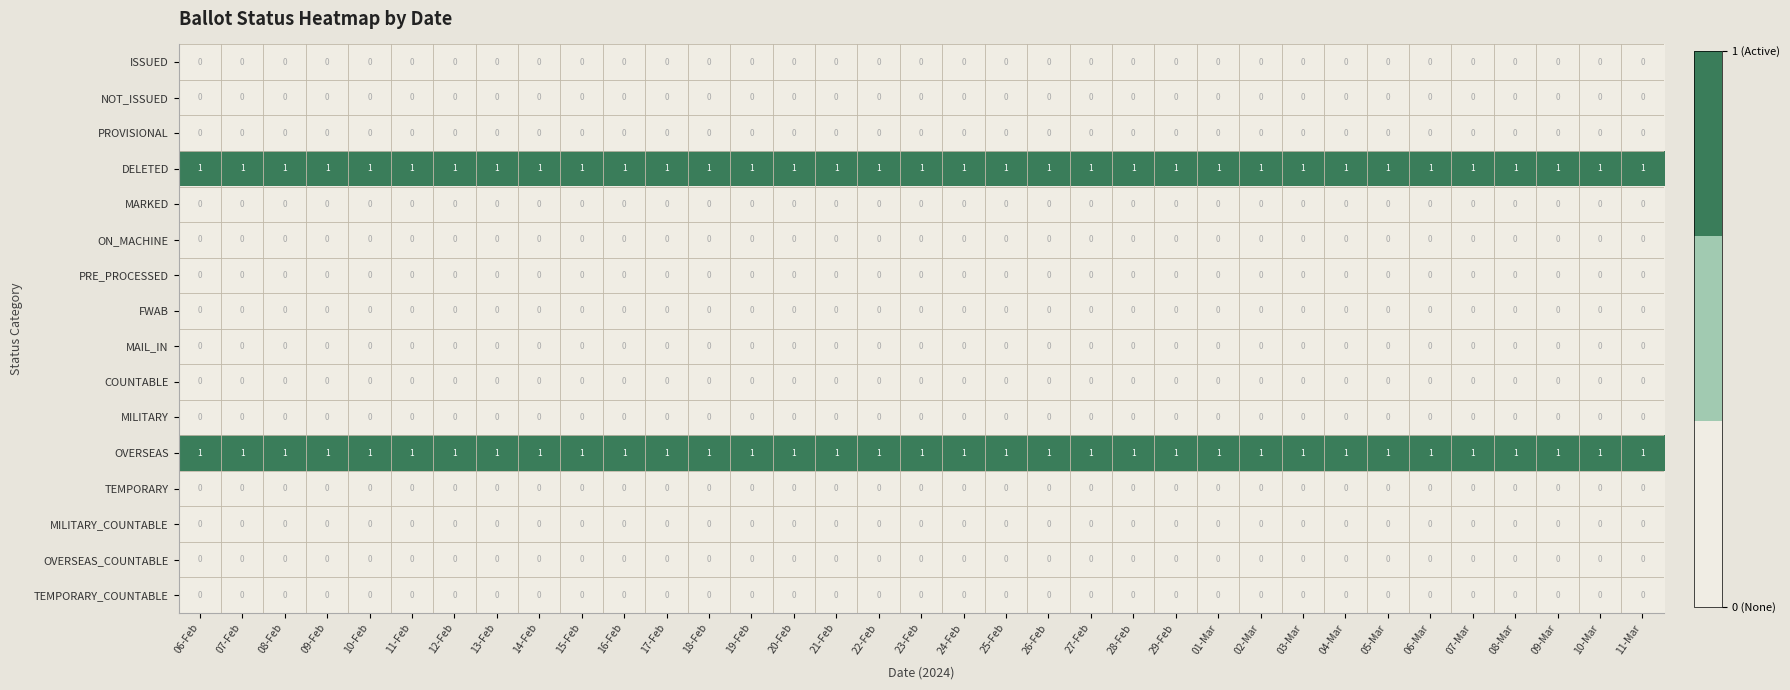

The value of ISSUED at 22-Feb is 0. True or false?

True